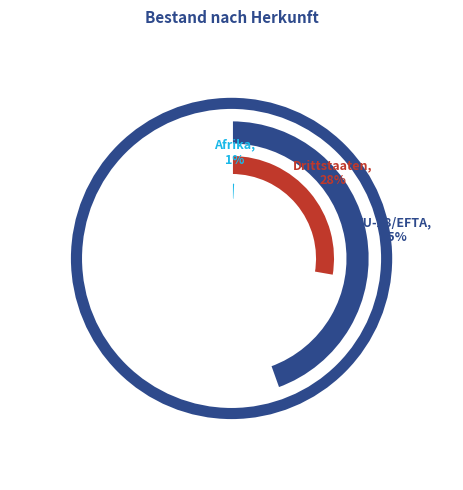

Rank the categories by value from highest to lowest.

EU-28/EFTA, Drittstaaten, Übrige Europa, Asien, Amerika, Afrika